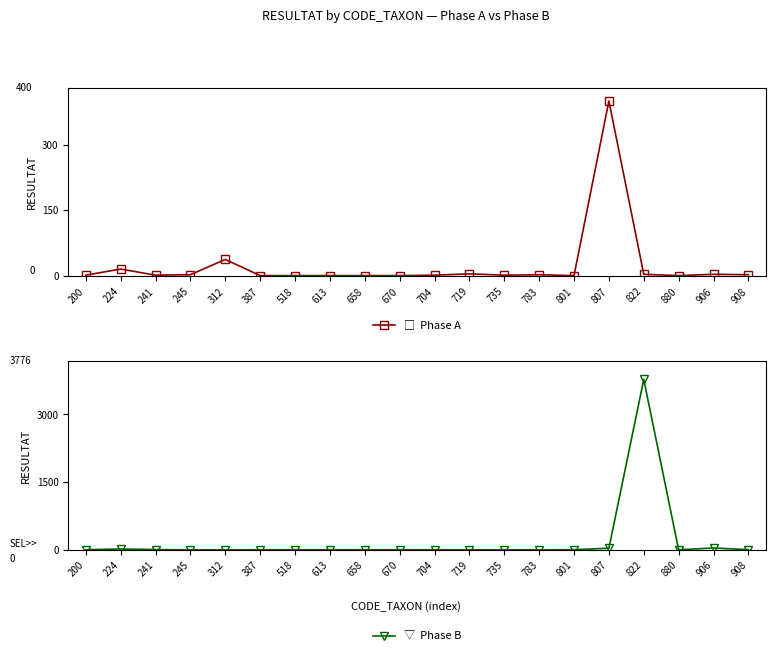

At which category does Phase B reach its first local valley?

880